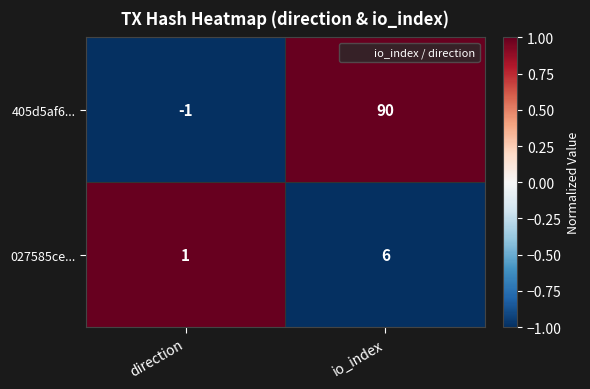

Reading left to right, transcribe all the data shown in this chart.

405d5af6...: -1	90
027585ce...: 1	6